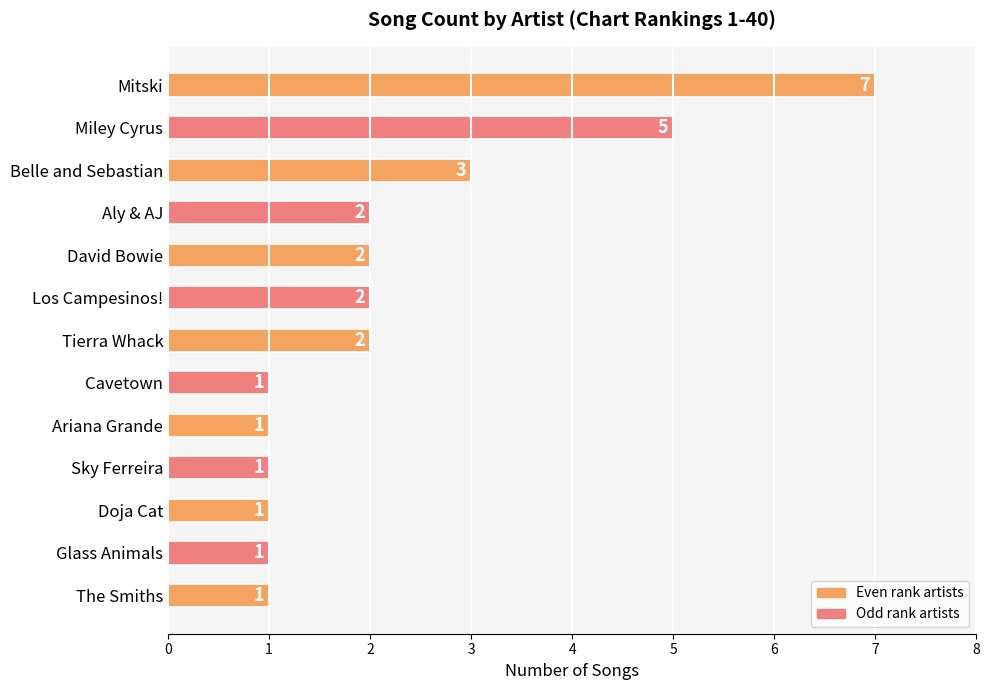

What is the label of the 6th bar from the top?

Los Campesinos!